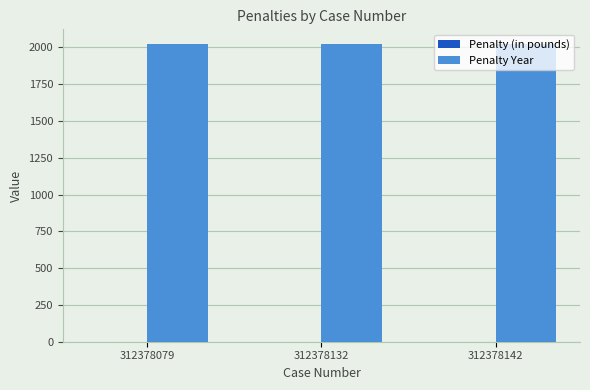

At which label is Penalty Year closest to 2022?

312378079